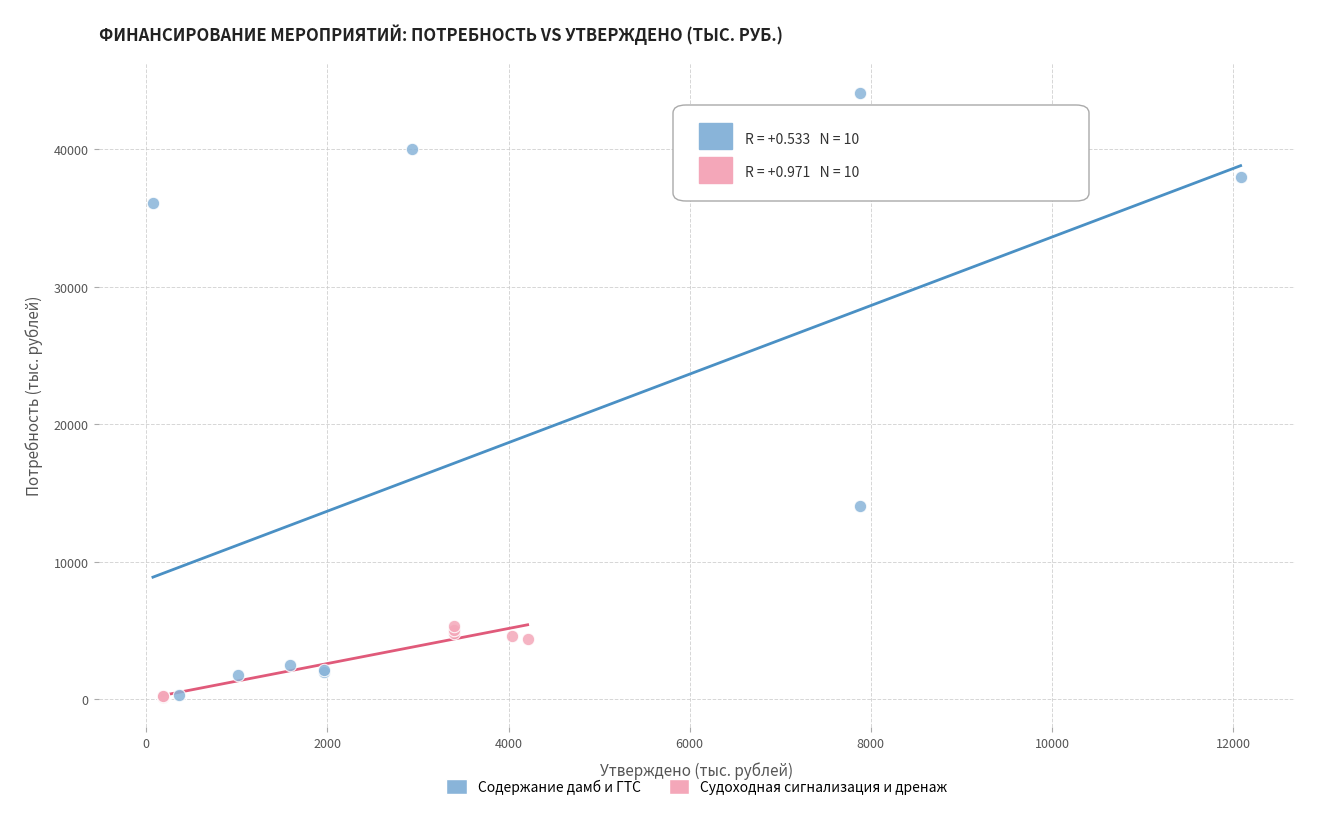

Which series has the widest spread of Y values?

Содержание дамб и ГТС